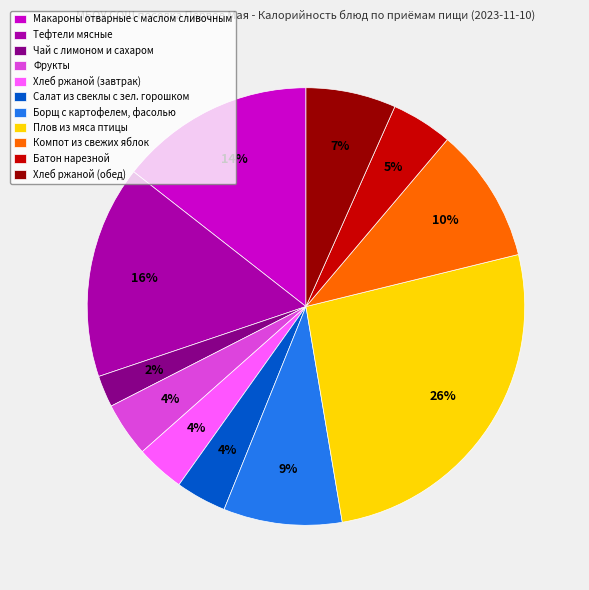

Does Борщ с картофелем, фасолью represent more than half of the total?

No